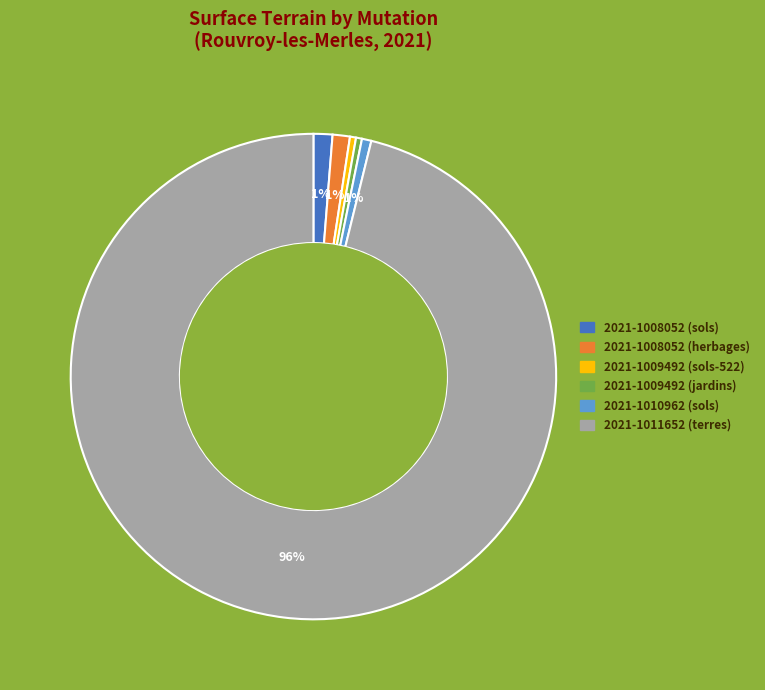

Which slice is the largest?

2021-1011652 (terres)